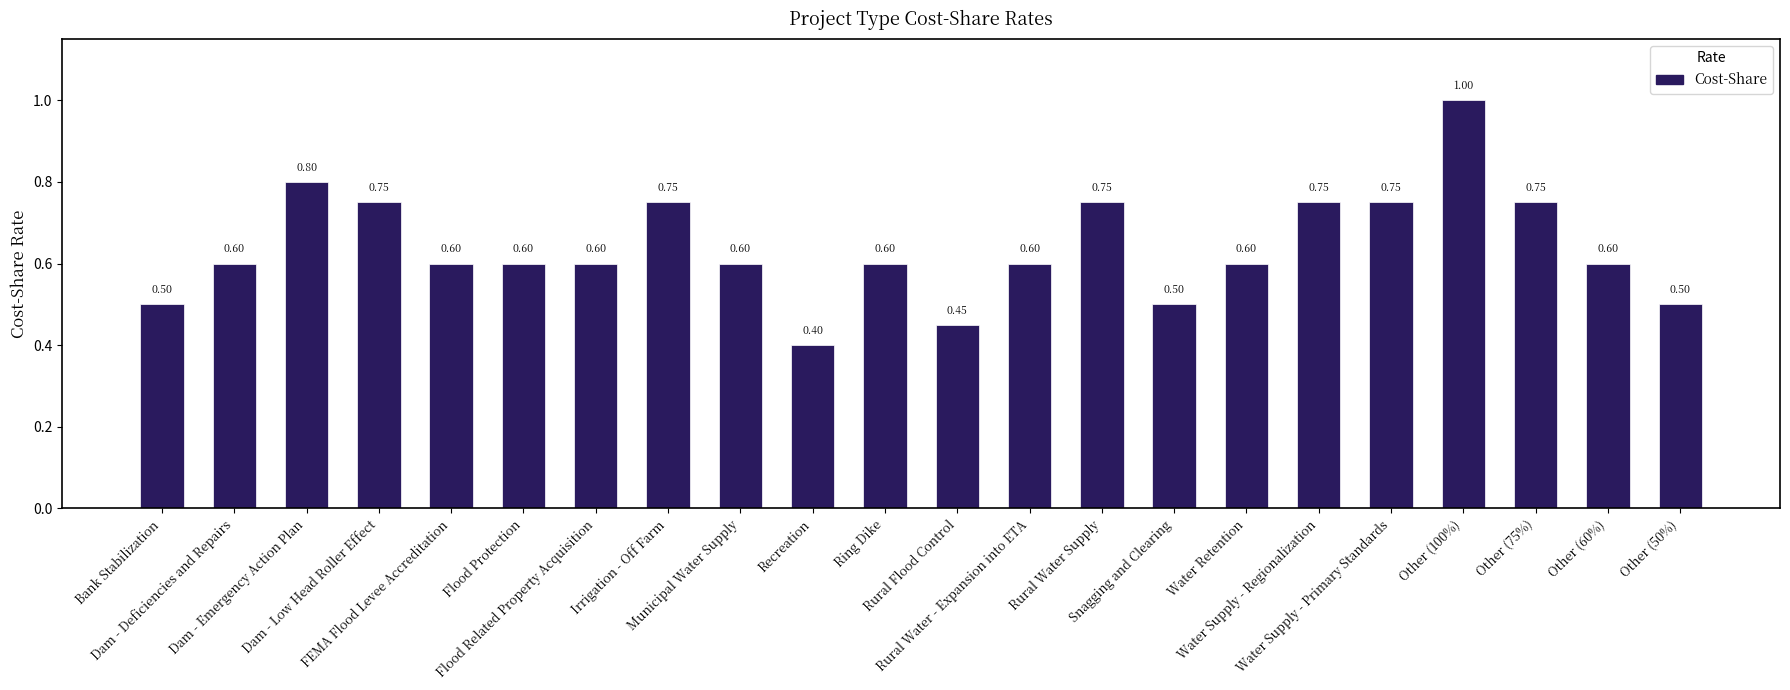

What is the average value?

0.6